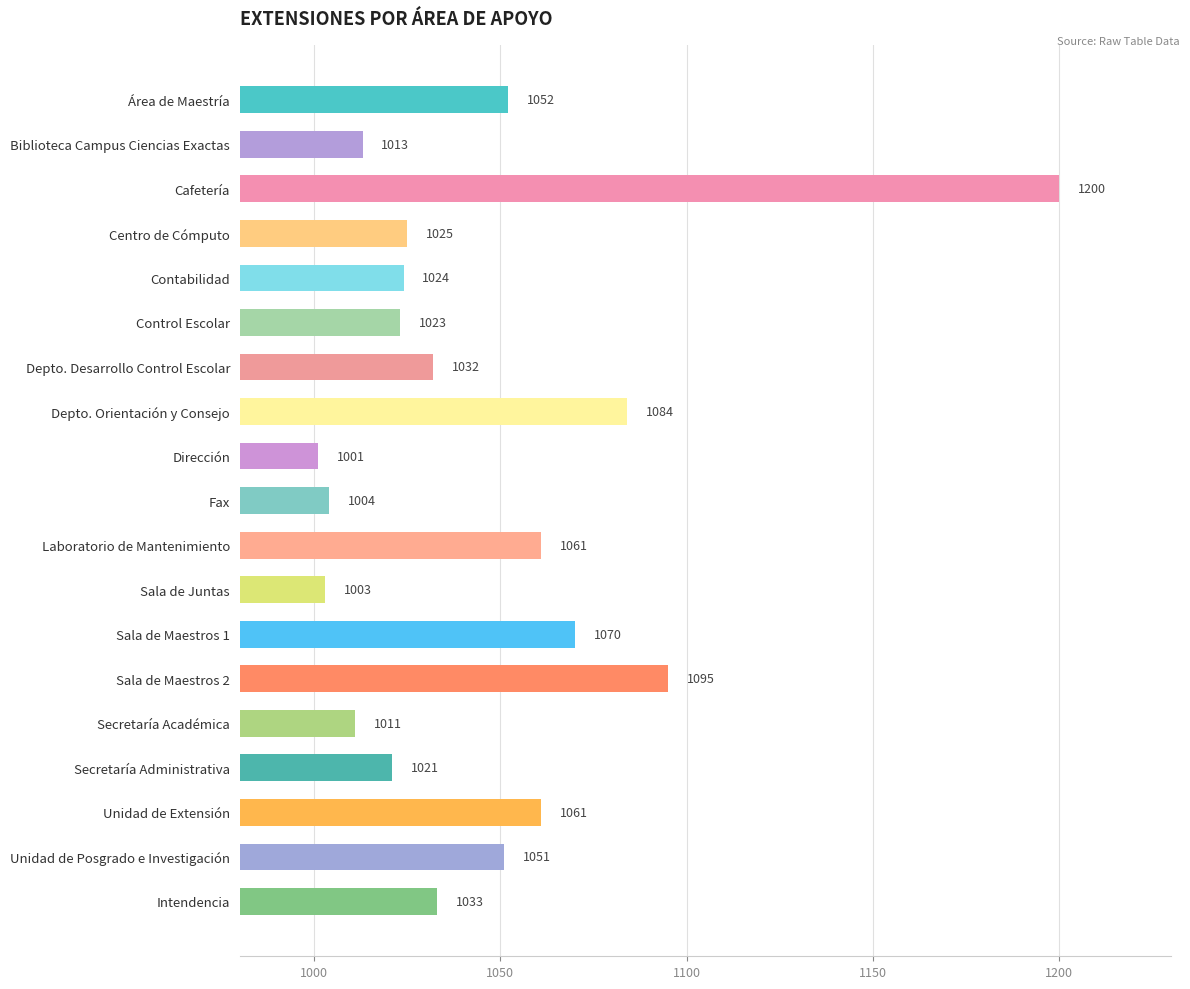

What is the value of the 9th bar from the top?

1001